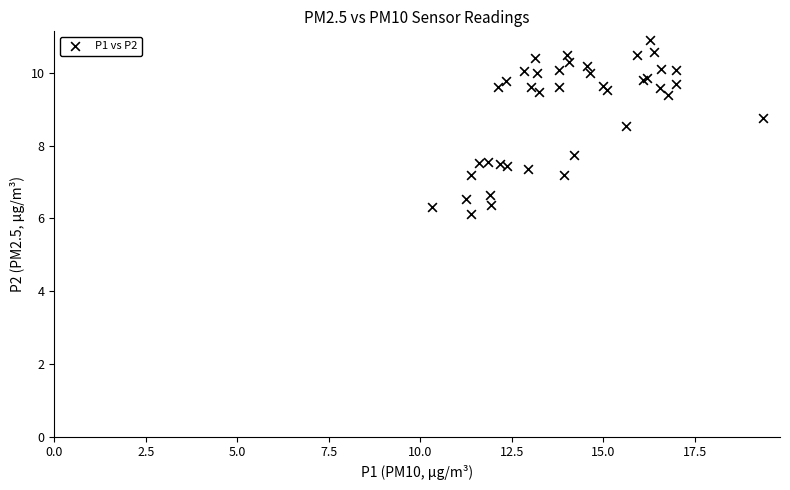

What Y value in the scatter plot is closest to 8?

7.8